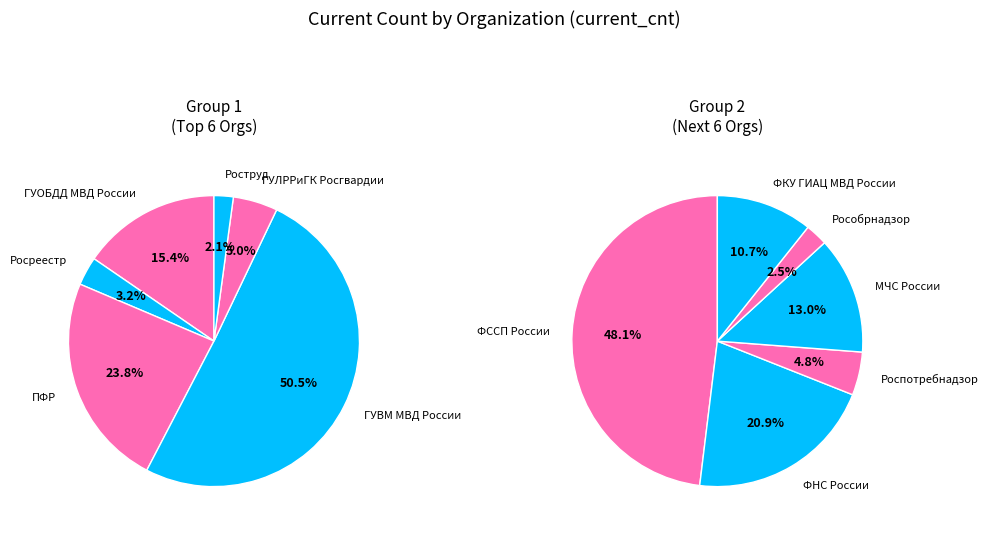

Does Роструд represent more than half of the total?

No